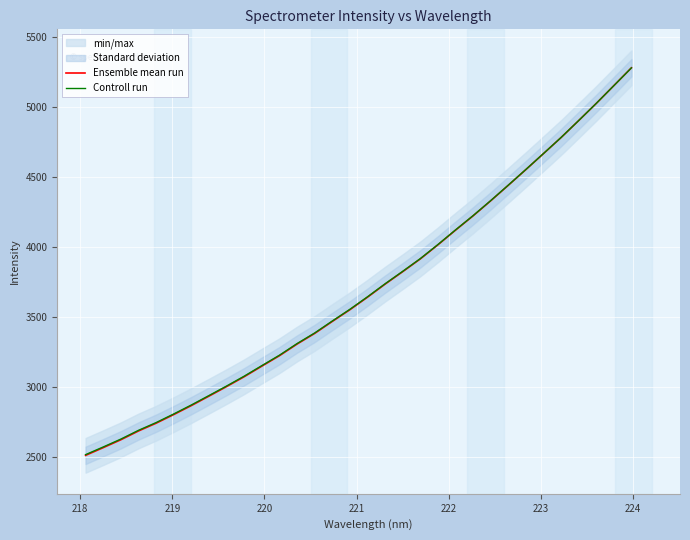

What is the maximum value for Ensemble mean run?

5283.0